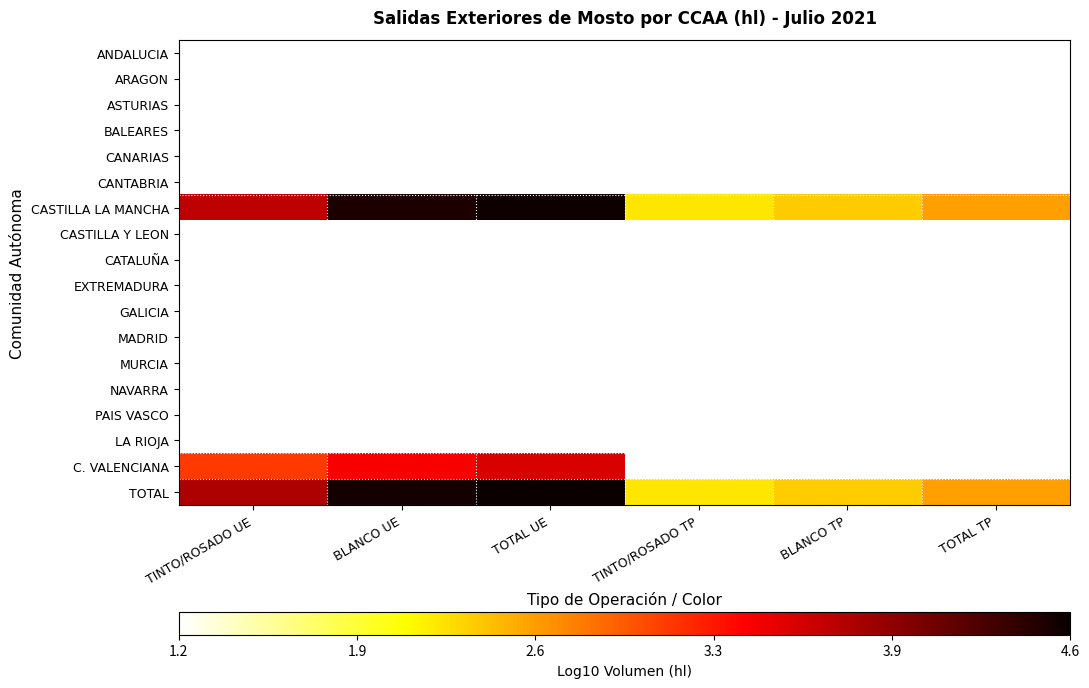

Rank the series at BLANCO TP from highest to lowest value.

CASTILLA LA MANCHA, TOTAL, ANDALUCIA, ARAGON, ASTURIAS, BALEARES, CANARIAS, CANTABRIA, CASTILLA Y LEON, CATALUÑA, EXTREMADURA, GALICIA, MADRID, MURCIA, NAVARRA, PAIS VASCO, LA RIOJA, C. VALENCIANA